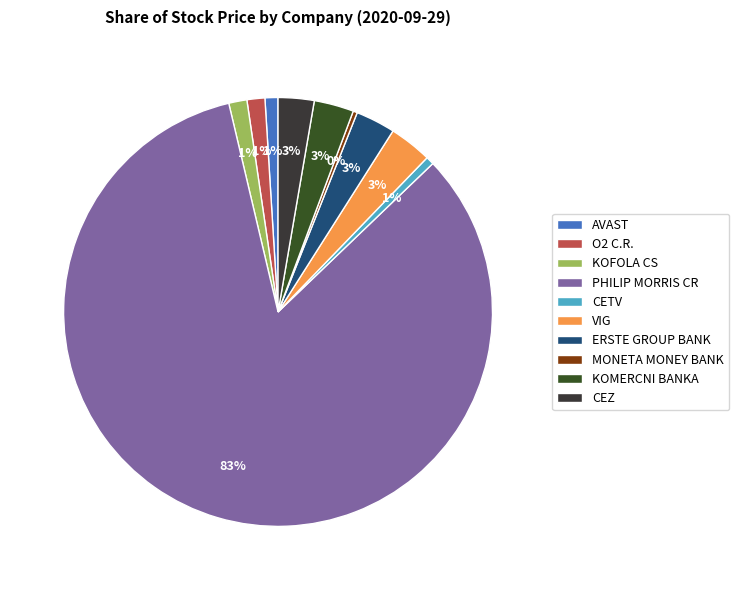

To the nearest percent, what is the difference between the KOFOLA CS and MONETA MONEY BANK slice percentages?

1%